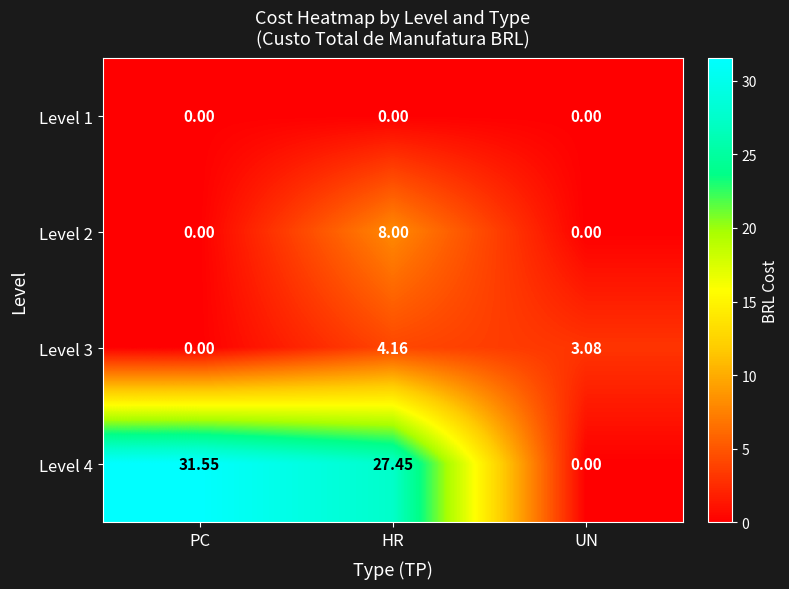

Rank the series by their maximum value, from highest to lowest.

Level 4, Level 2, Level 3, Level 1